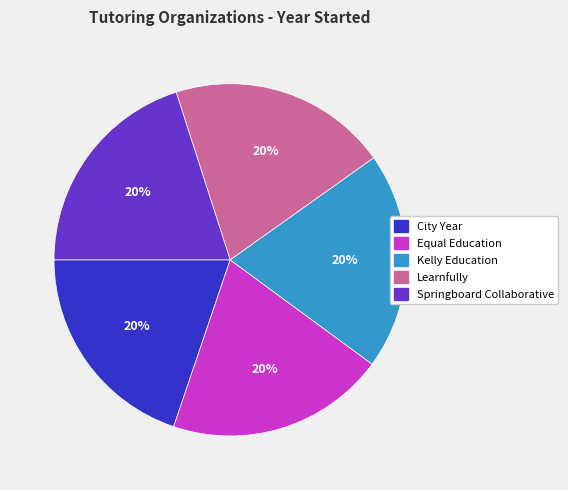

Approximately how many times larger is the value at Springboard Collaborative compared to Learnfully?

1.0